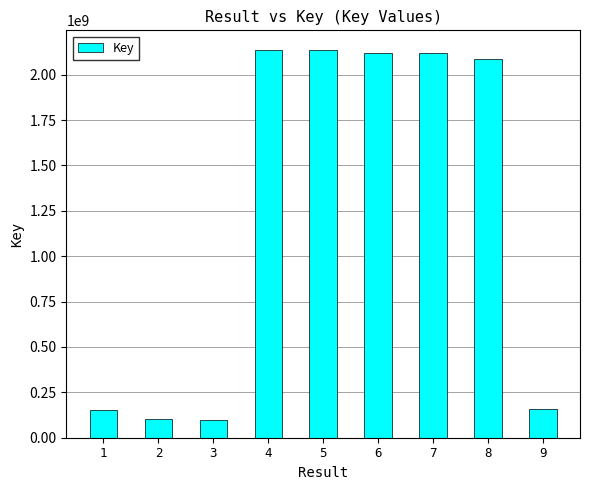

Is it true that the value at 1 is 153790653?

True